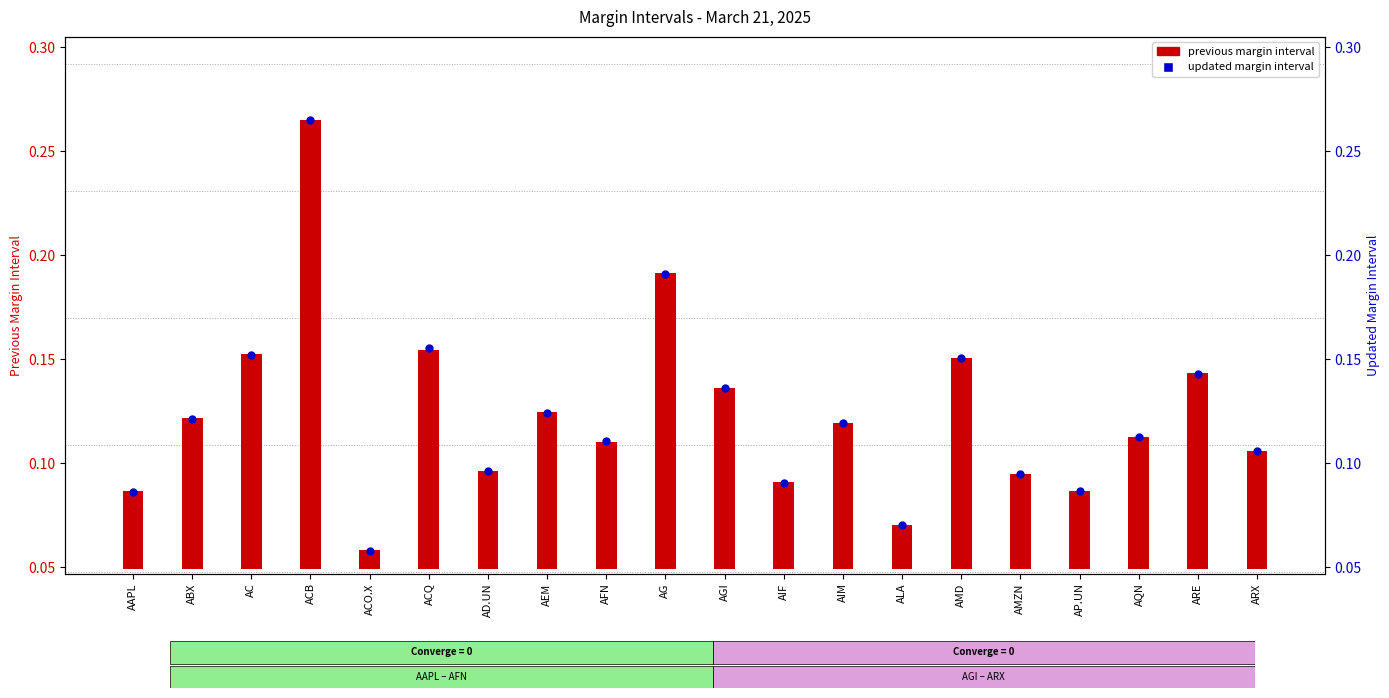

At which category is the sum across all series the highest?

ACB